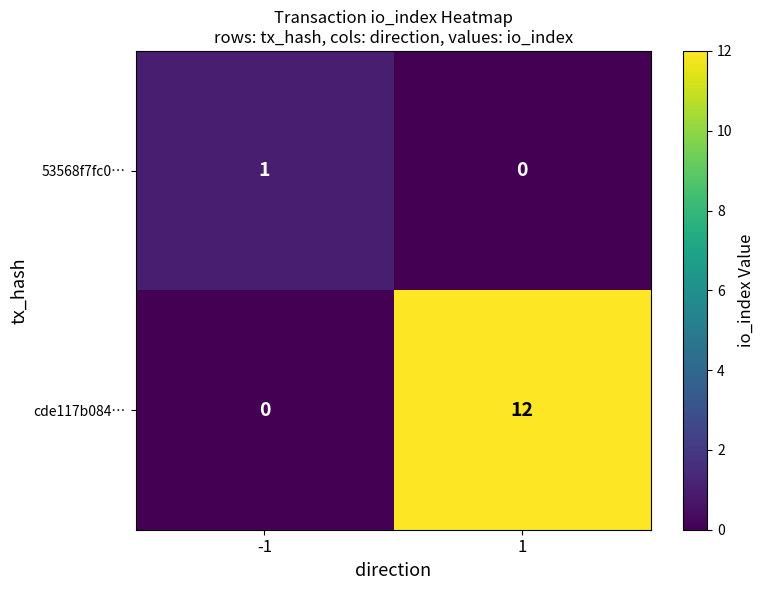

Between -1 and 1, which series saw the biggest shift?

cde117b084…